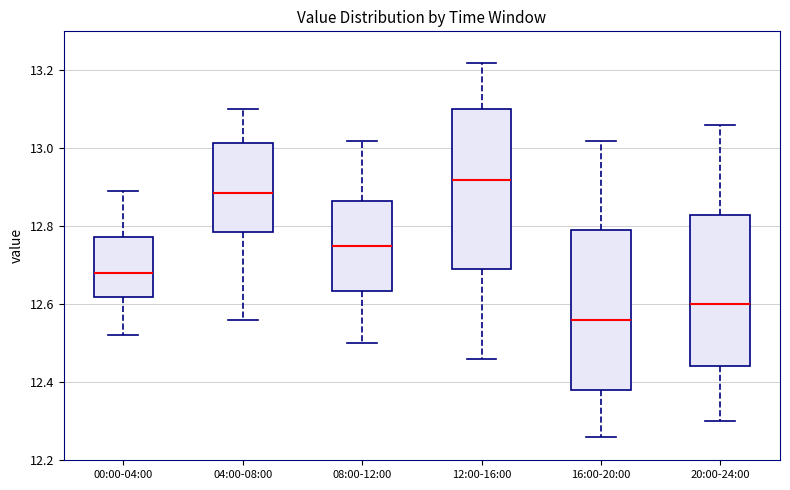

Which box has the lowest median line?

16:00-20:00